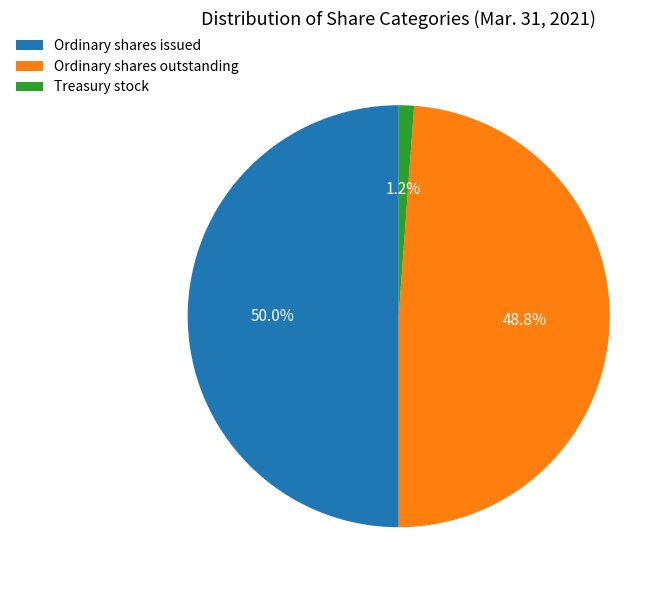

What is the total percentage of Treasury stock and Ordinary shares issued?

51.2%